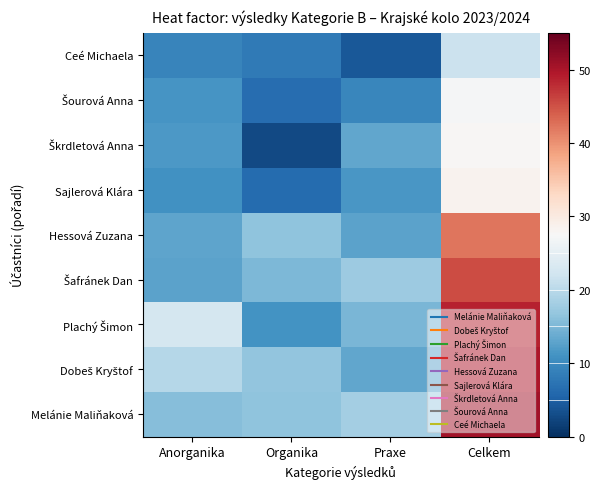

What is the difference between the highest and lowest values at Organika?

14.0